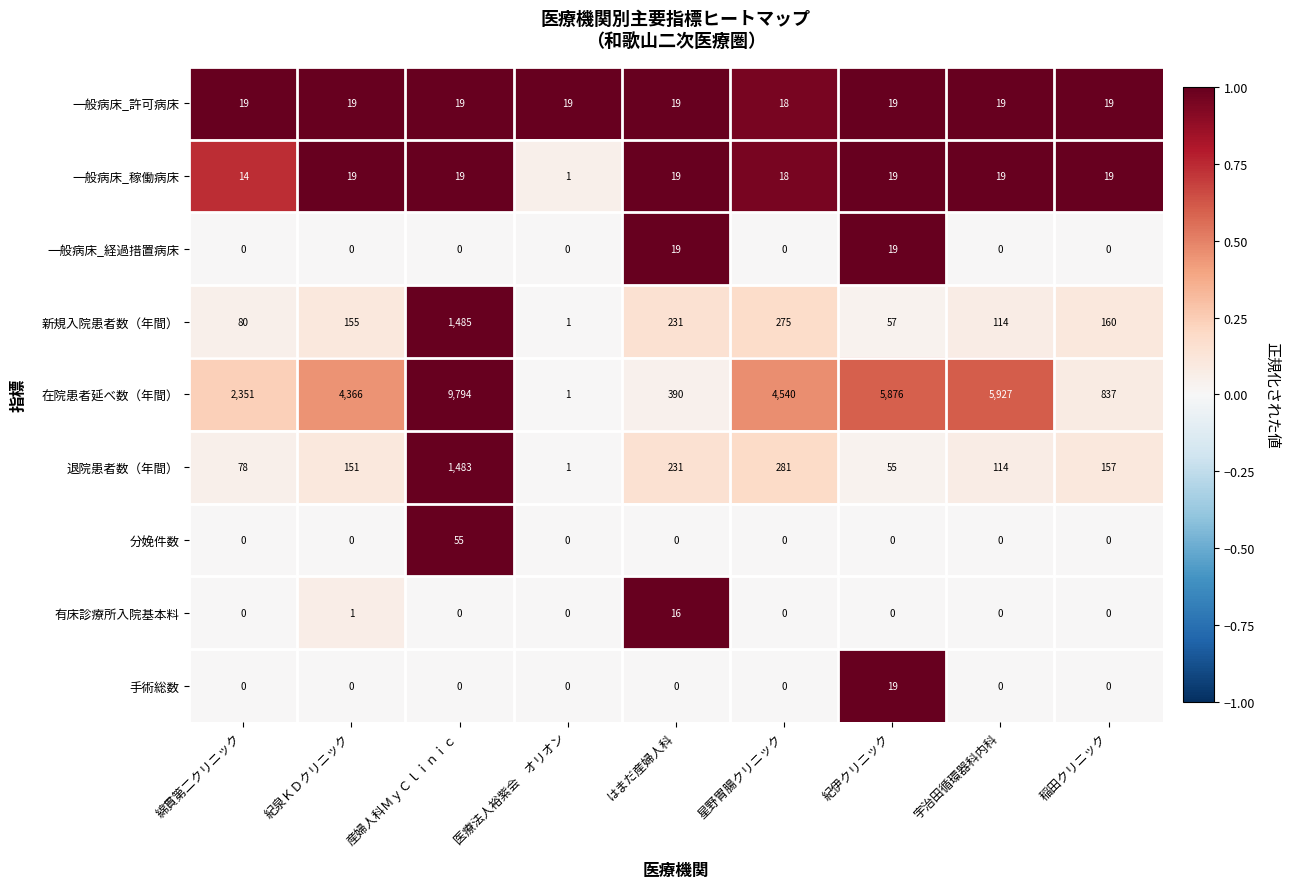

What is the difference between the highest and lowest values at 稲田クリニック?

837